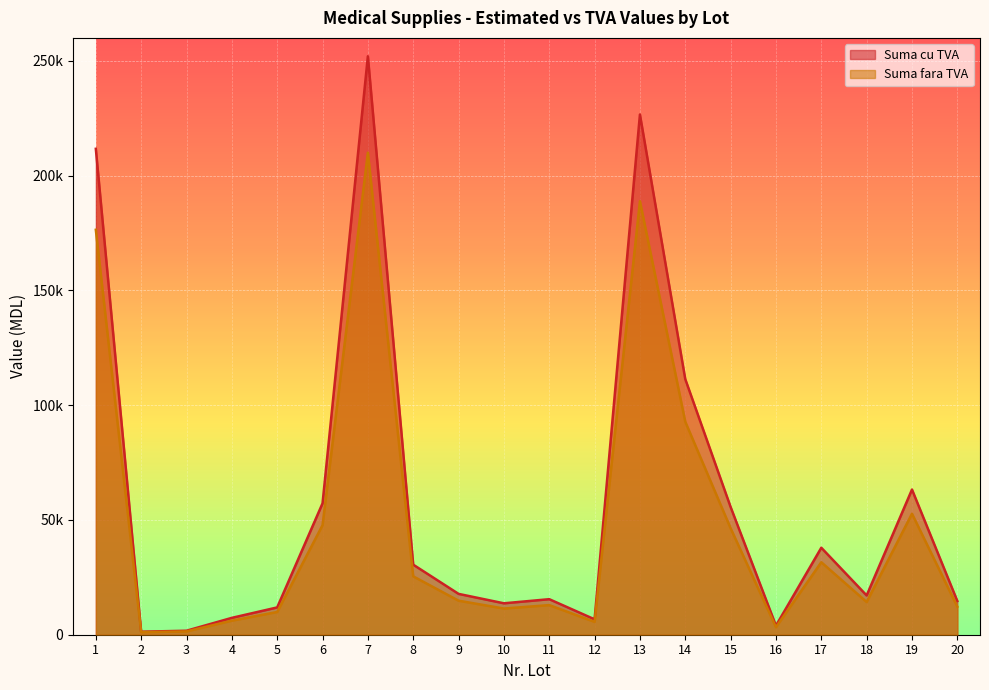

Reading left to right, transcribe all the data shown in this chart.

Suma cu TVA: 1=211680.0	2=1315.9	3=1738.8	4=7350.0	5=11891.9	6=57240.0	7=252000.0	8=30516.6	9=17791.5	10=13685.8	11=15480.0	12=6708.0	13=226629.0	14=111337.2	15=55645.2	16=3942.8	17=37896.1	18=17107.2	19=63250.2	20=14677.2
Suma fara TVA: 1=176400.0	2=1096.5	3=1449.0	4=6125.0	5=9909.9	6=47700.0	7=210000.0	8=25430.5	9=14826.3	10=11404.8	11=12900.0	12=5590.0	13=188857.5	14=92781.0	15=46371.0	16=3285.7	17=31580.1	18=14256.0	19=52708.5	20=12231.0